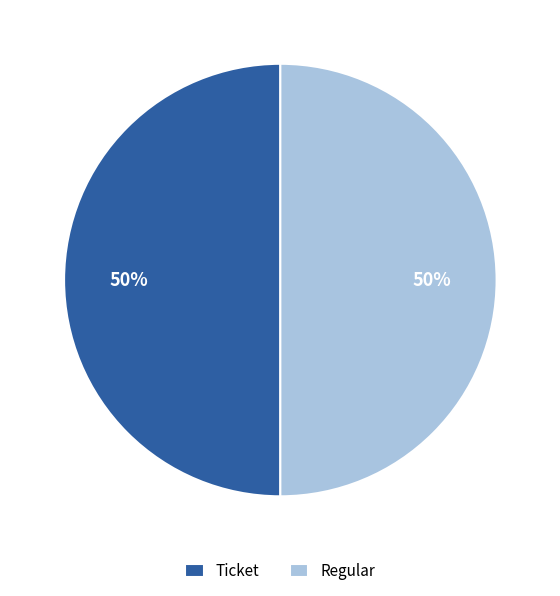

Is it true that Ticket is 40% of the pie?

False